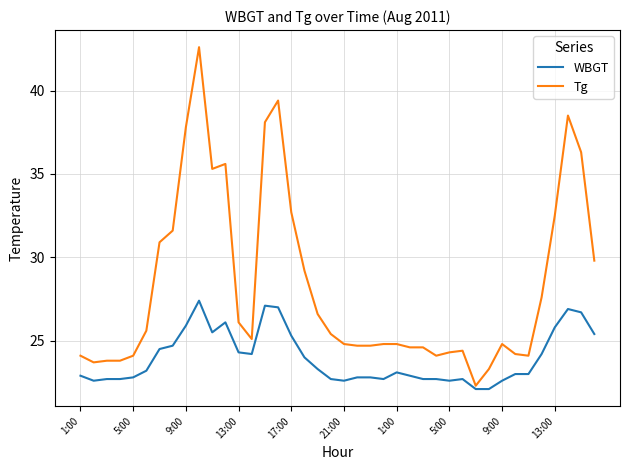

What is the greatest value displayed?

42.6